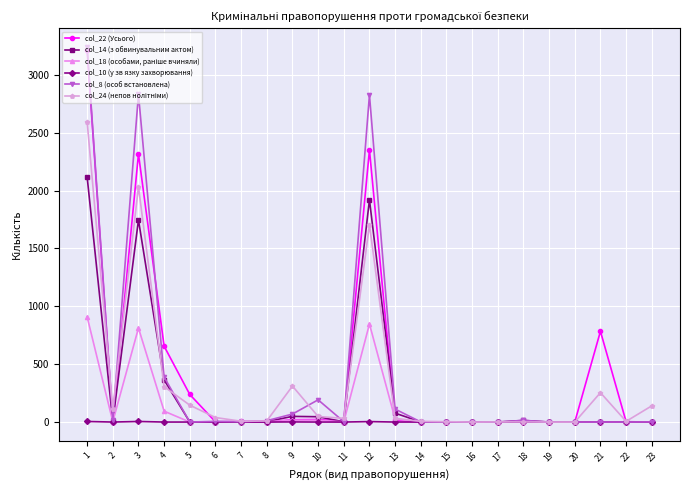

The value of col_14 (з обвинувальним актом) at 4 is 364. True or false?

True